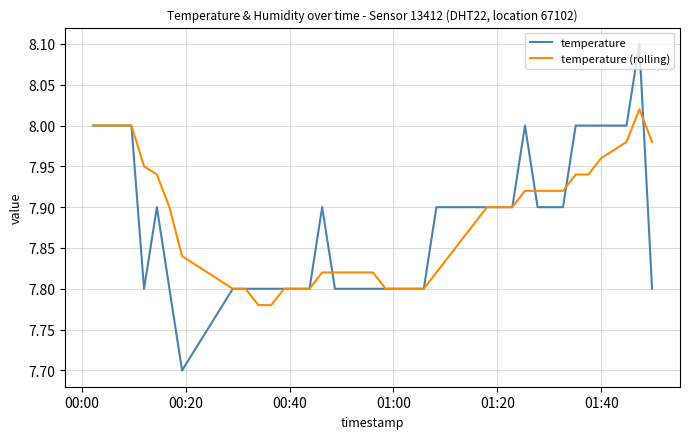

Rank the series by their maximum value, from lowest to highest.

temperature (rolling), temperature